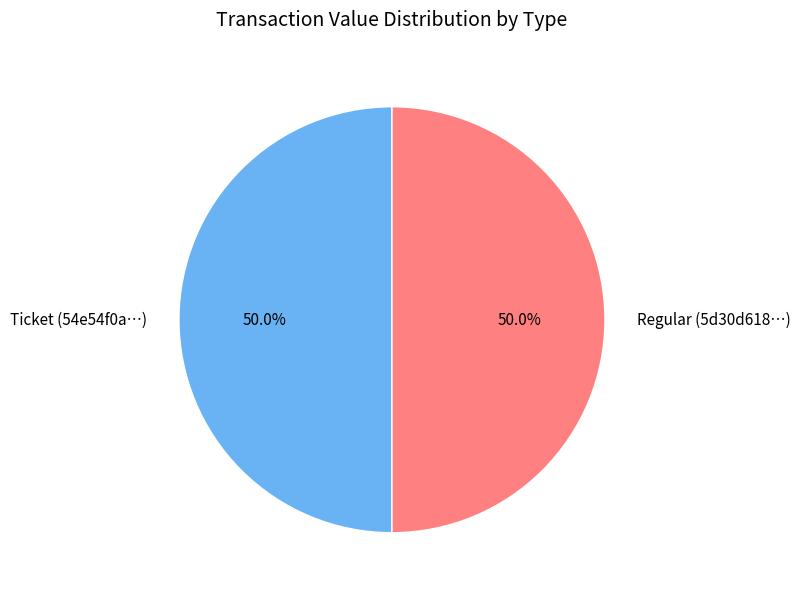

What portion of the pie excludes Regular (5d30d618…)?

50.0%